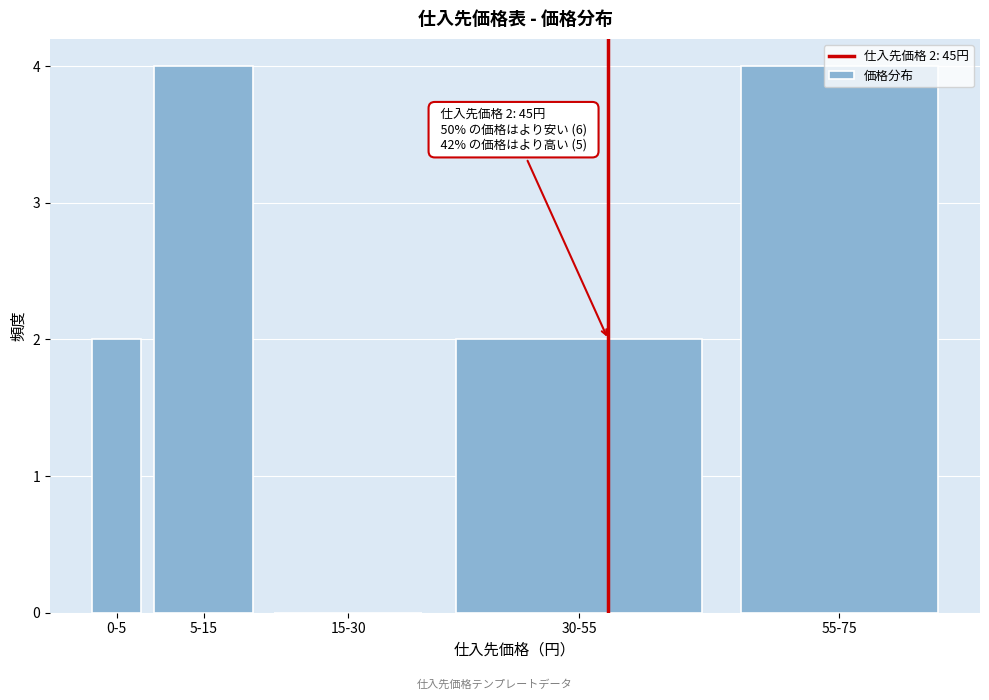

What is the ratio of the value at 0-5 to the value at 30-55?

1.0